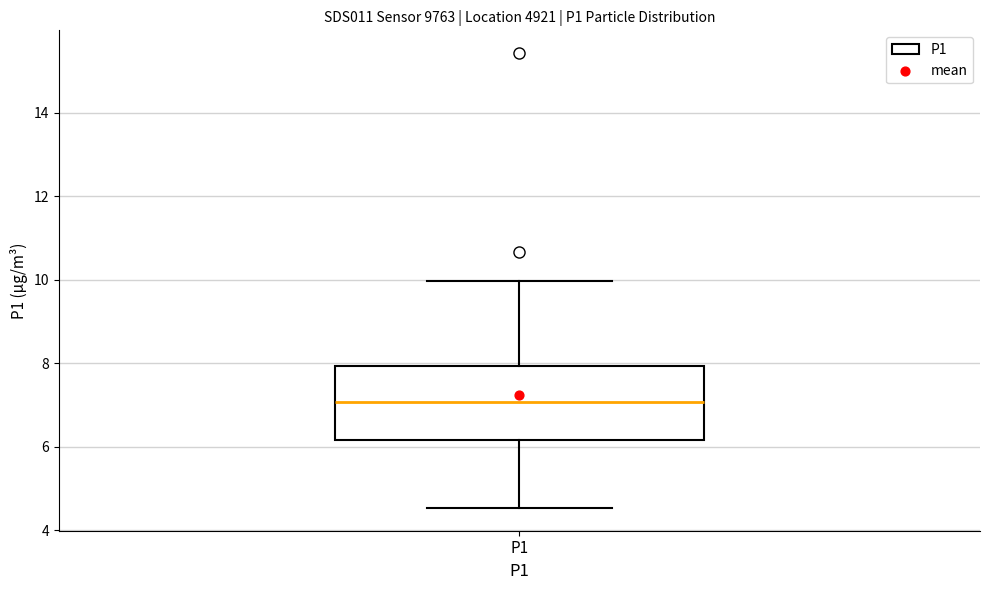

Where is the lower edge of the box for P1 on the y-axis? The values are not printed on the chart, so give them approximately, as read against the axis.

6.2